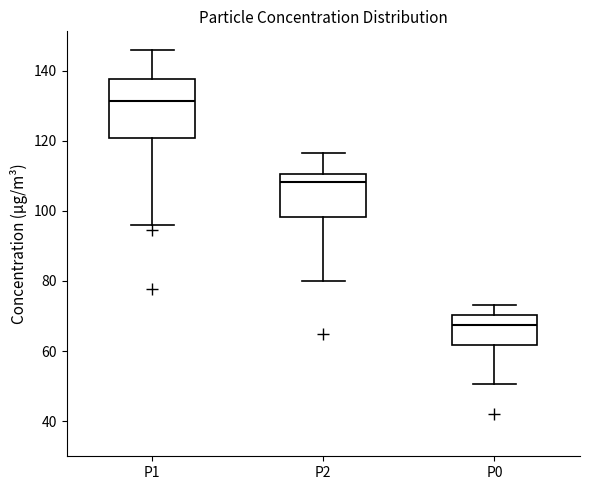

Reading left to right, transcribe this box plot: for each box, give where its median line is, the range the box spans, and where its two whiskers end, as read against the y-axis. The values are not printed on the chart, so give them approximately, as read against the axis.

P1: median 132, box 120 to 138, whiskers 96 to 146
P2: median 108, box 98 to 110, whiskers 80 to 116
P0: median 68, box 62 to 70, whiskers 50 to 74